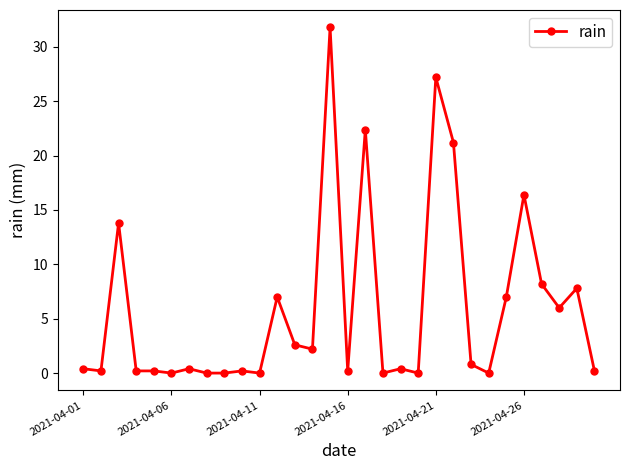

What is the maximum value shown in the chart?

31.8